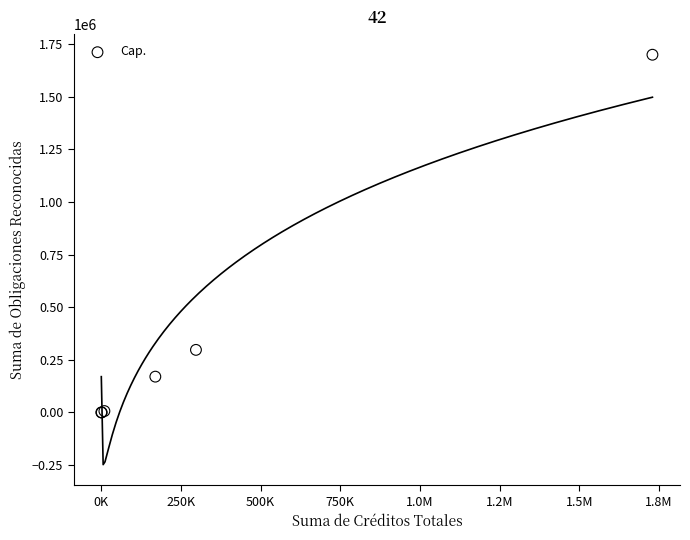

What Y value in the scatter plot is closest to 849783?

297215.5